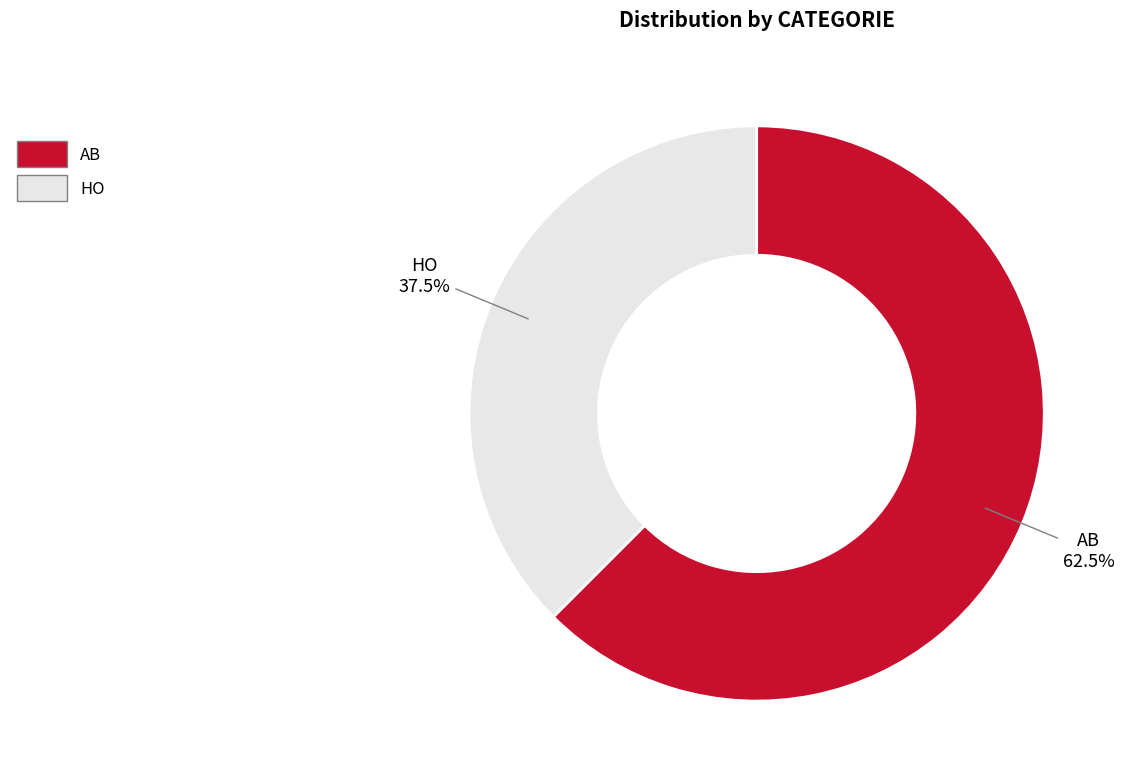

How many slices are in this pie chart?

2